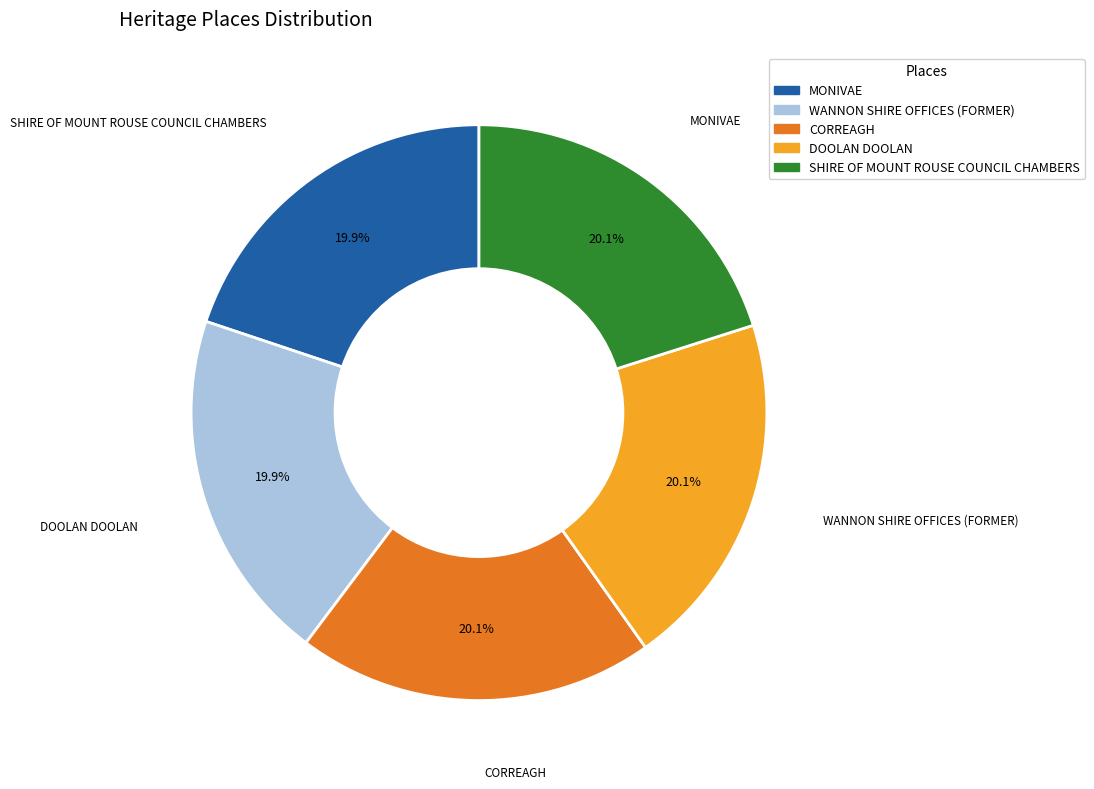

Is the sum of SHIRE OF MOUNT ROUSE COUNCIL CHAMBERS and CORREAGH greater than half?

No